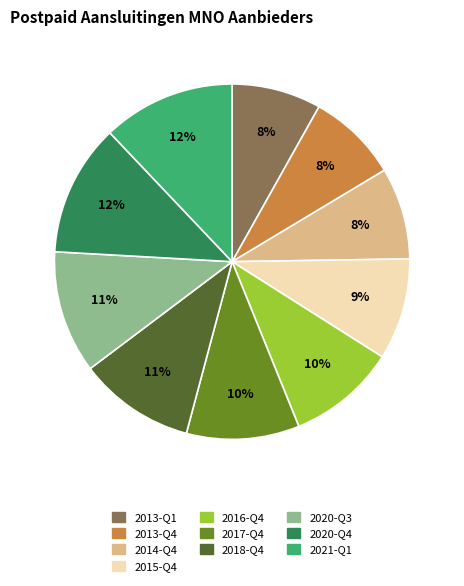

To the nearest percent, what is the combined percentage of 2020-Q3 and 2015-Q4?

20%